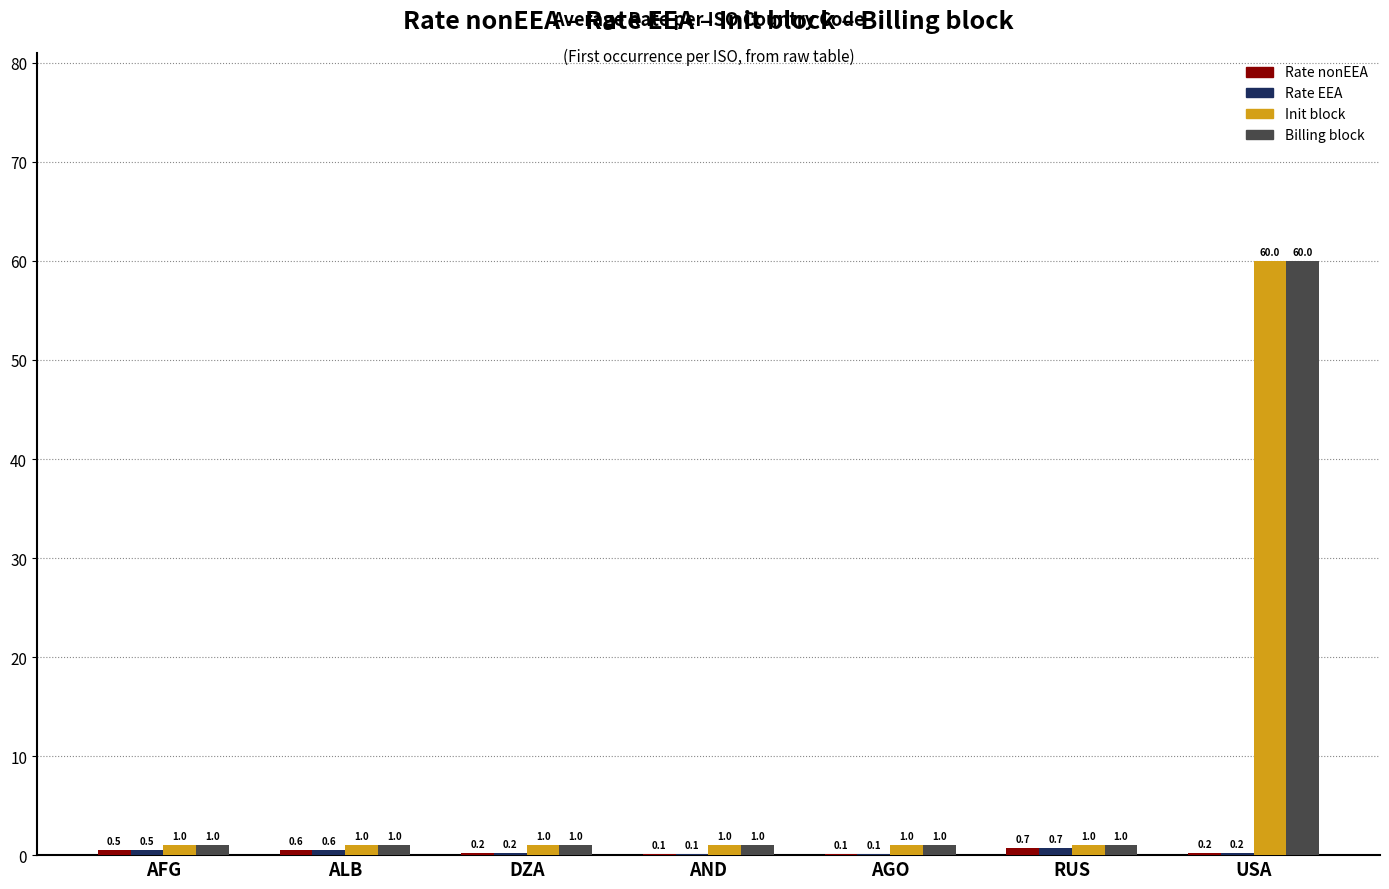

Which category has the highest value in the Billing block series?

USA